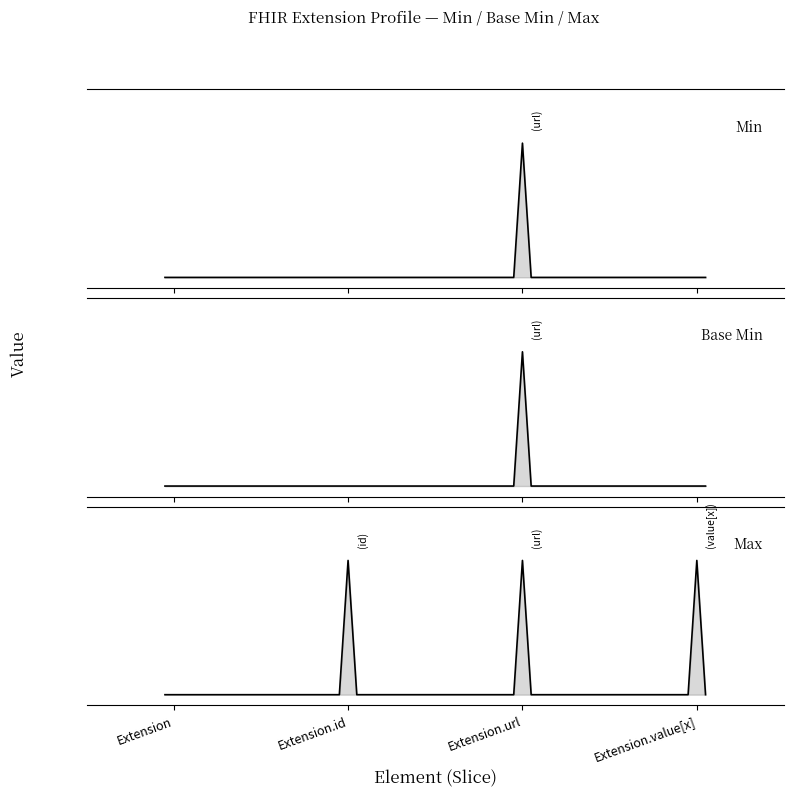

Does the chart have visible grid lines?

No